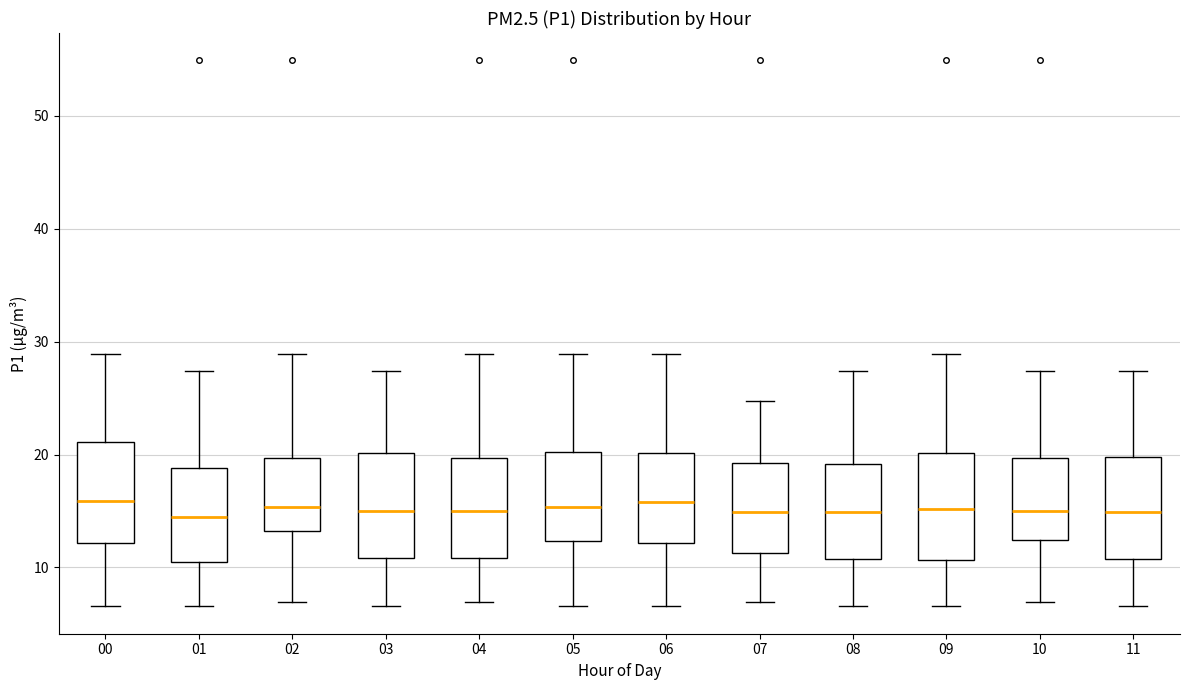

Reading left to right, read every box against the y-axis: the position of its median line, the range the box covers, and the ends of its whiskers. The values are not printed on the chart, so give them approximately, as read against the axis.

00: median 16, box 12 to 21, whiskers 7 to 29
01: median 14, box 10 to 19, whiskers 7 to 27
02: median 15, box 13 to 20, whiskers 7 to 29
03: median 15, box 11 to 20, whiskers 7 to 27
04: median 15, box 11 to 20, whiskers 7 to 29
05: median 15, box 12 to 20, whiskers 7 to 29
06: median 16, box 12 to 20, whiskers 7 to 29
07: median 15, box 11 to 19, whiskers 7 to 25
08: median 15, box 11 to 19, whiskers 7 to 27
09: median 15, box 11 to 20, whiskers 7 to 29
10: median 15, box 12 to 20, whiskers 7 to 27
11: median 15, box 11 to 20, whiskers 7 to 27